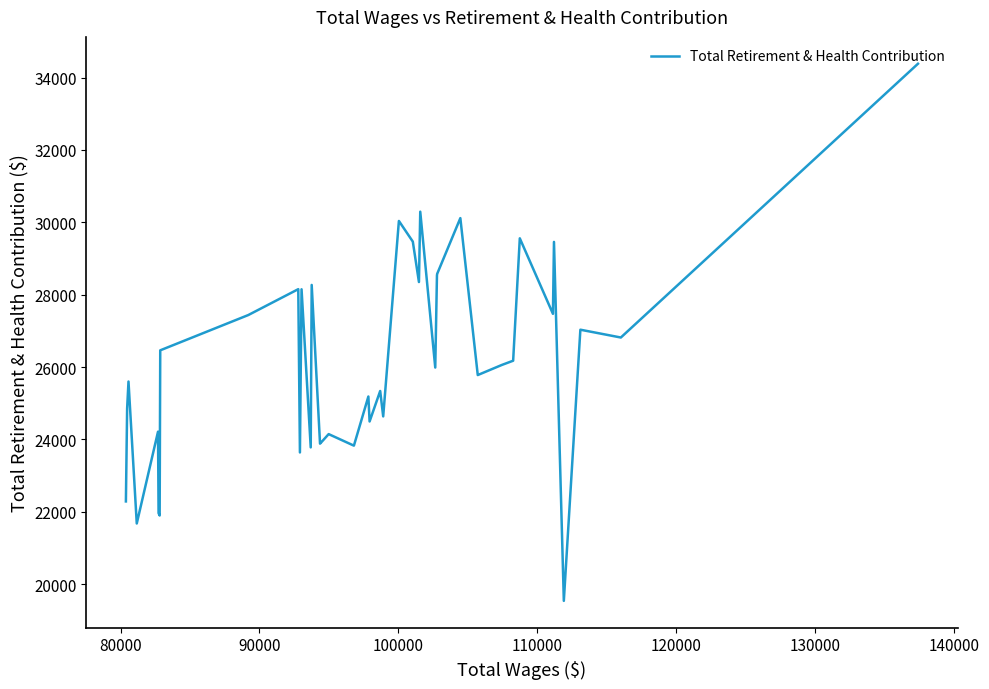

What is the smallest value displayed?

19540